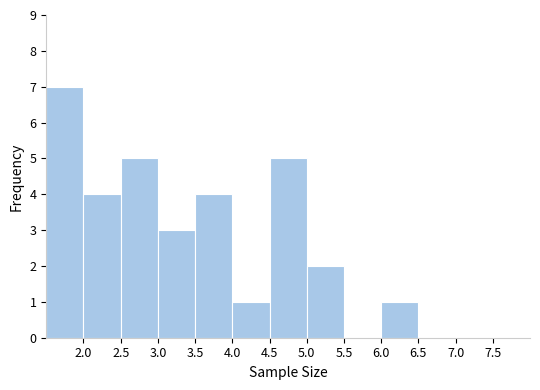

Over which range of the x-axis is the bar tallest?

1.5 to 2.0